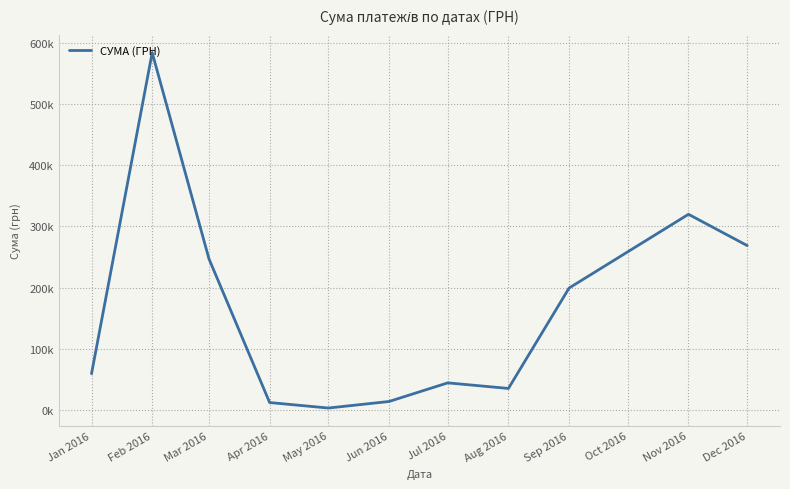

Where is the data nearest to the value 293356?

Dec 2016